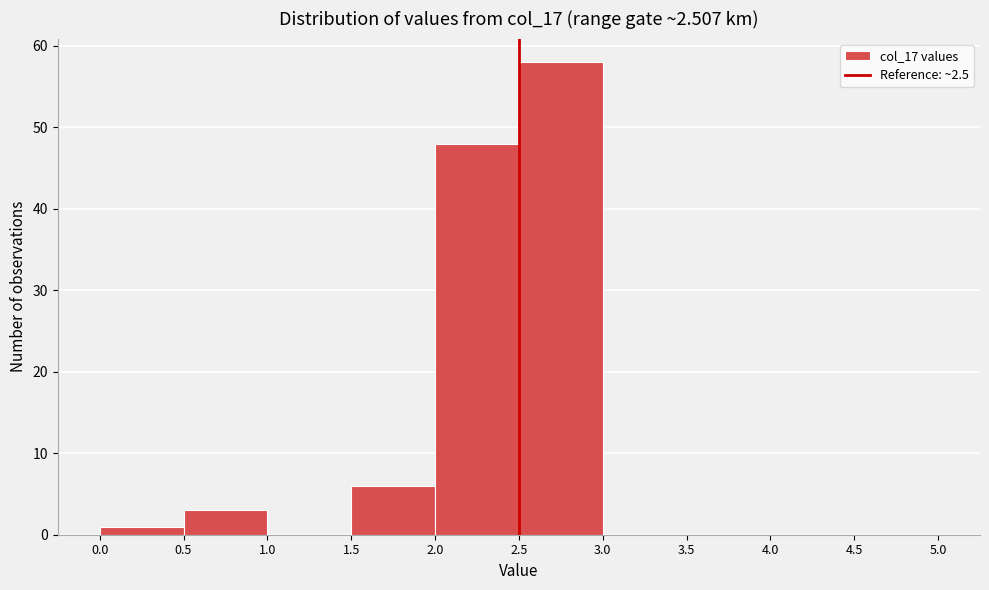

Reading left to right, transcribe this chart: for each bar, give the range it covers on the x-axis and its height. The values are not printed on the chart, so give them approximately, as read against the axis.

0.0 to 0.5: 1
0.5 to 1.0: 3
1.0 to 1.5: 0
1.5 to 2.0: 6
2.0 to 2.5: 48
2.5 to 3.0: 58
3.0 to 3.5: 0
3.5 to 4.0: 0
4.0 to 4.5: 0
4.5 to 5.0: 0